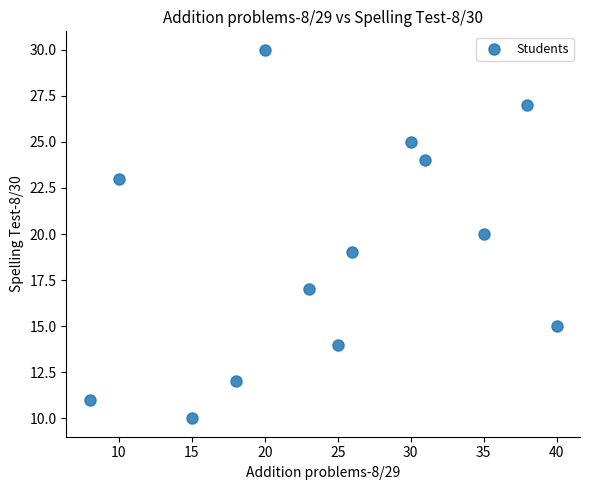

What is the range of Y values (max minus min)?

20